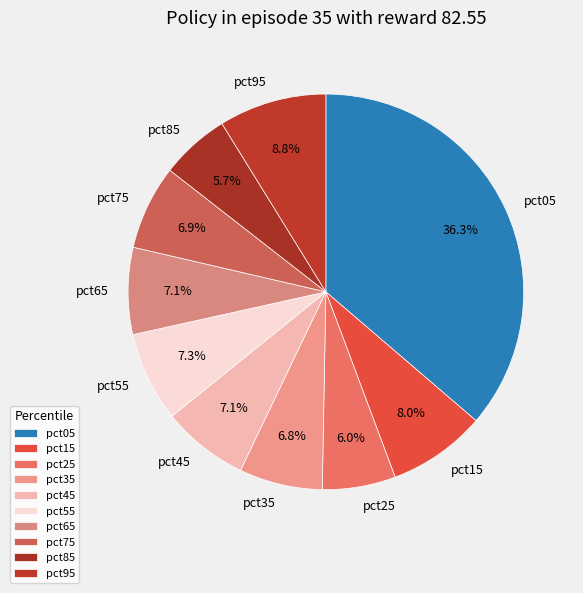

Does any single category account for the majority?

No